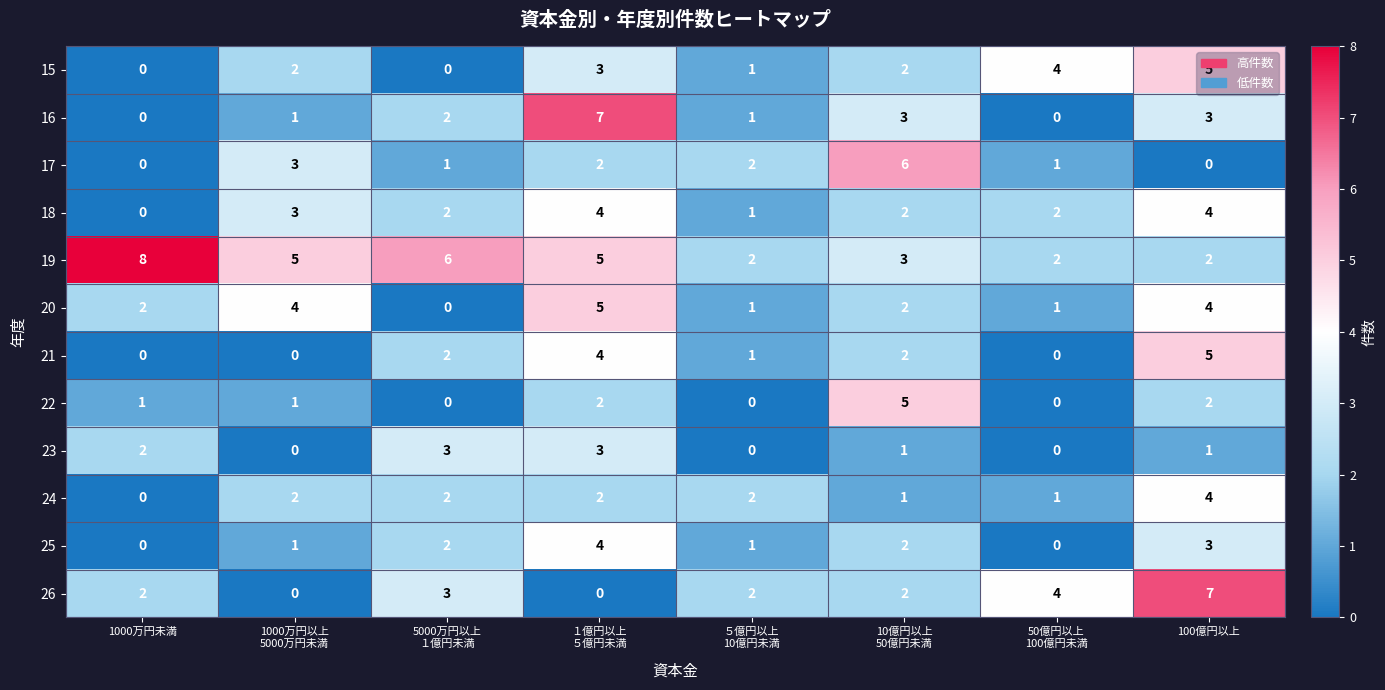

What is the difference between the second highest and minimum values in the 19 series?

4